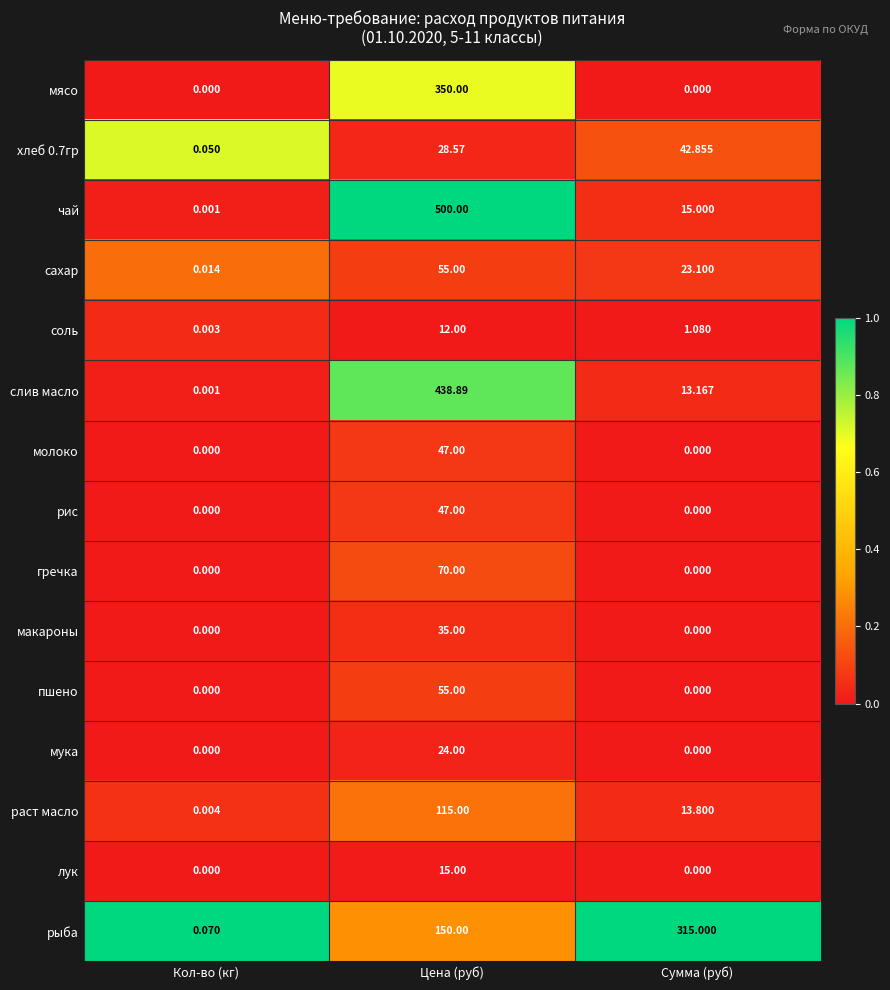

At which label is слив масло closest to 219?

Сумма (руб)